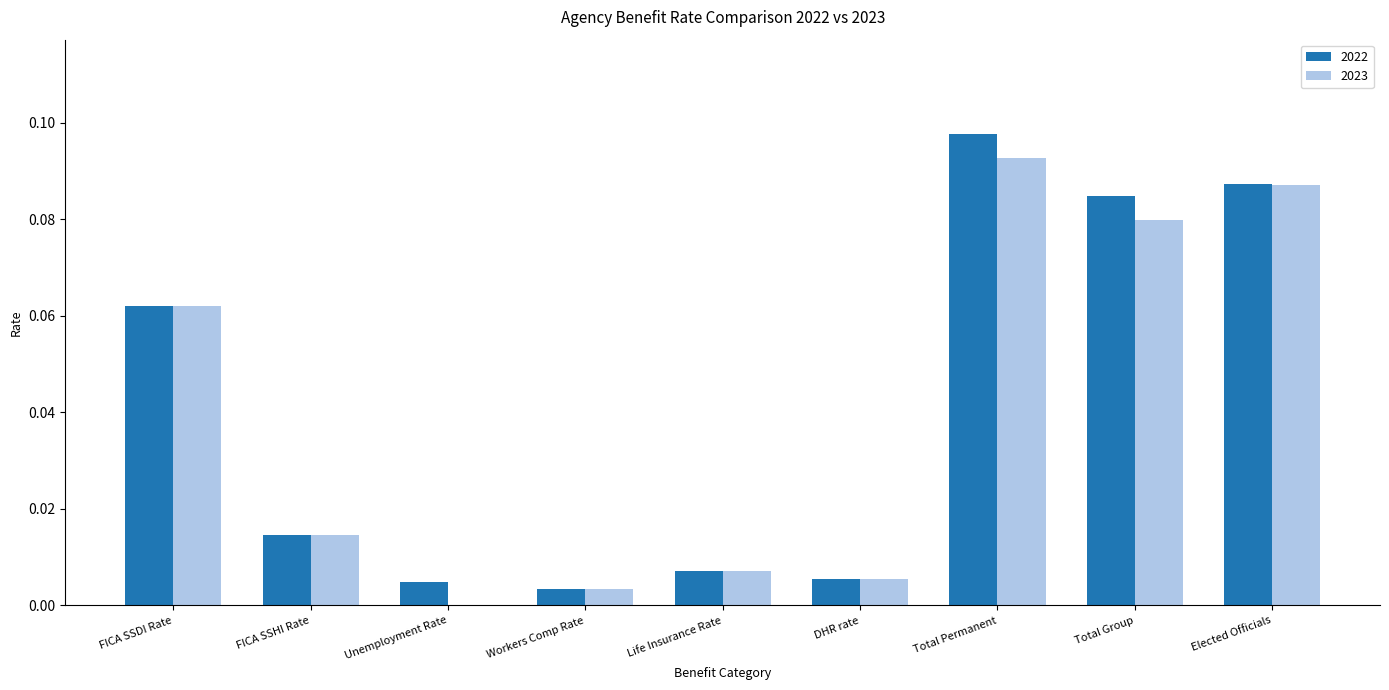

The 2023 series shows 0.0 at Workers Comp Rate. True or false?

True